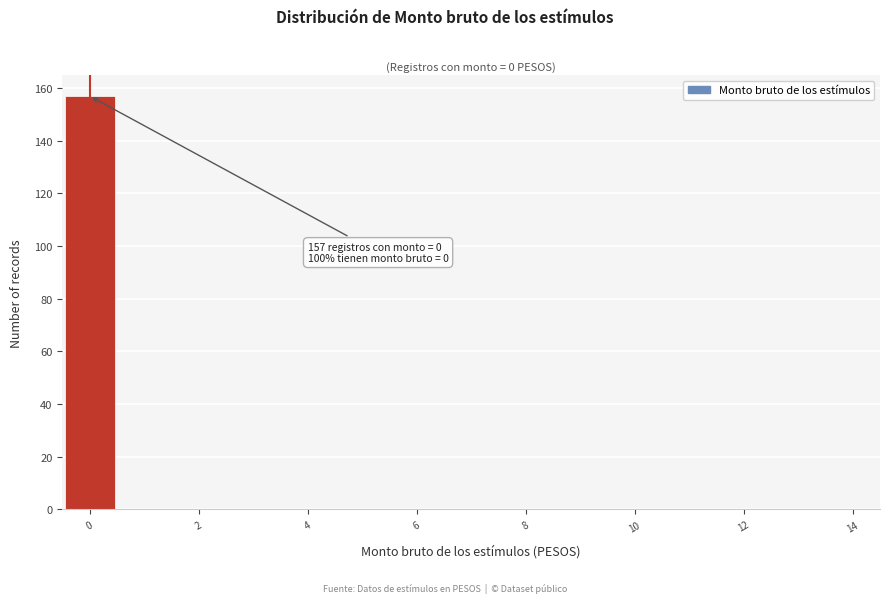

Which range on the x-axis has the tallest bar?

-0.5 to 0.5